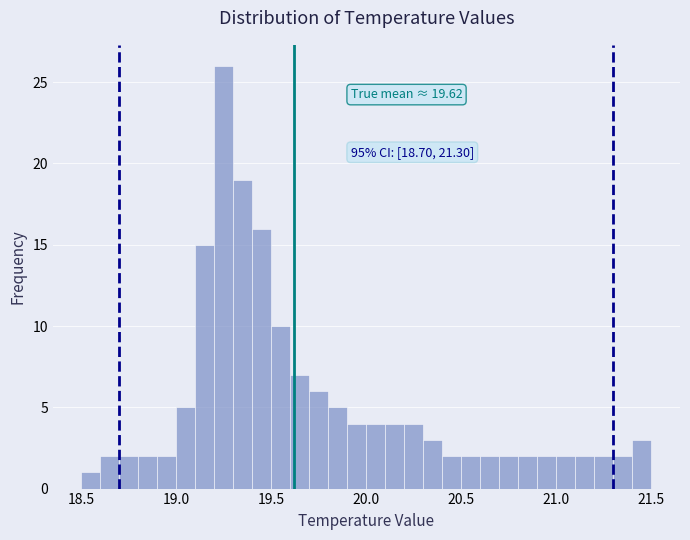

Read against the x-axis, roughly where is the centre of the tallest bar?

19.25